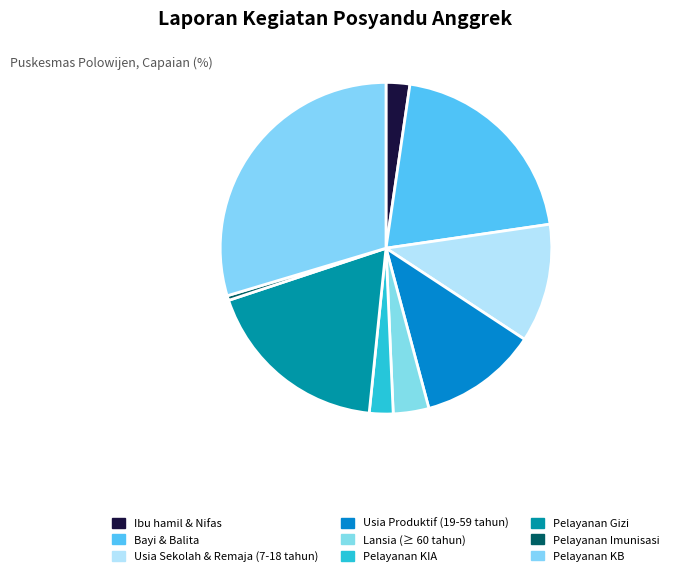

Combined, do Ibu hamil & Nifas and Pelayanan Imunisasi account for over 50%?

No